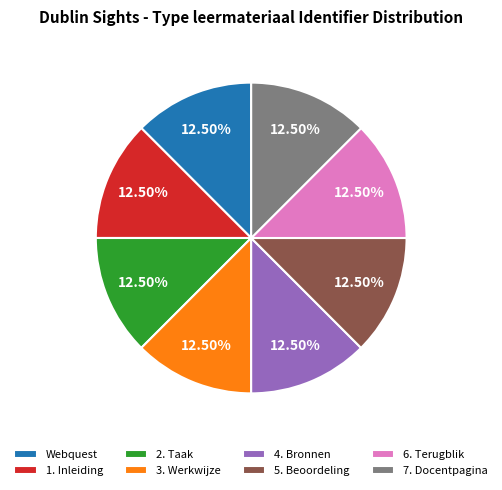

Do 7. Docentpagina and 5. Beoordeling together represent more than half of the pie?

No